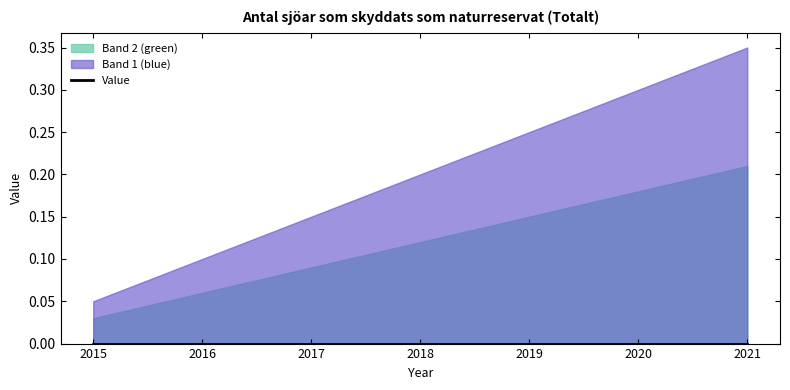

True or false: Year has more than 0 interior local peaks.

False